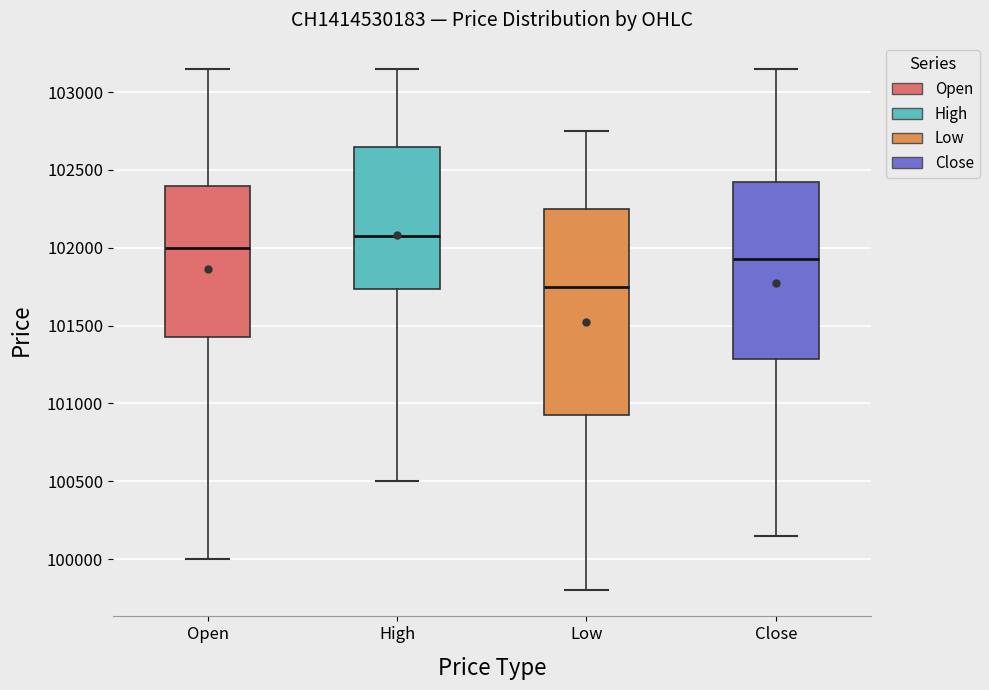

Reading left to right, read every box against the y-axis: the position of its median line, the range the box covers, and the ends of its whiskers. The values are not printed on the chart, so give them approximately, as read against the axis.

Open: median 102000, box 101450 to 102400, whiskers 100000 to 103150
High: median 102100, box 101750 to 102650, whiskers 100500 to 103150
Low: median 101750, box 100950 to 102250, whiskers 99800 to 102750
Close: median 101950, box 101300 to 102450, whiskers 100150 to 103150